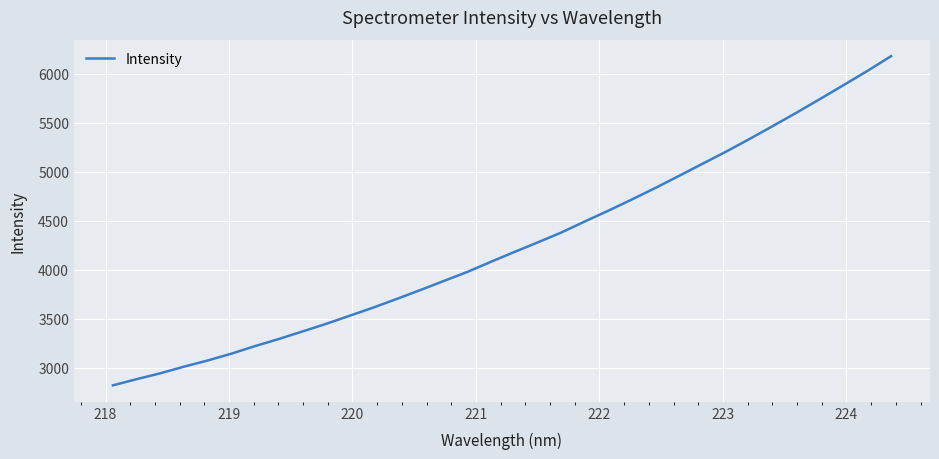

What is the minimum value shown in the chart?

2821.6